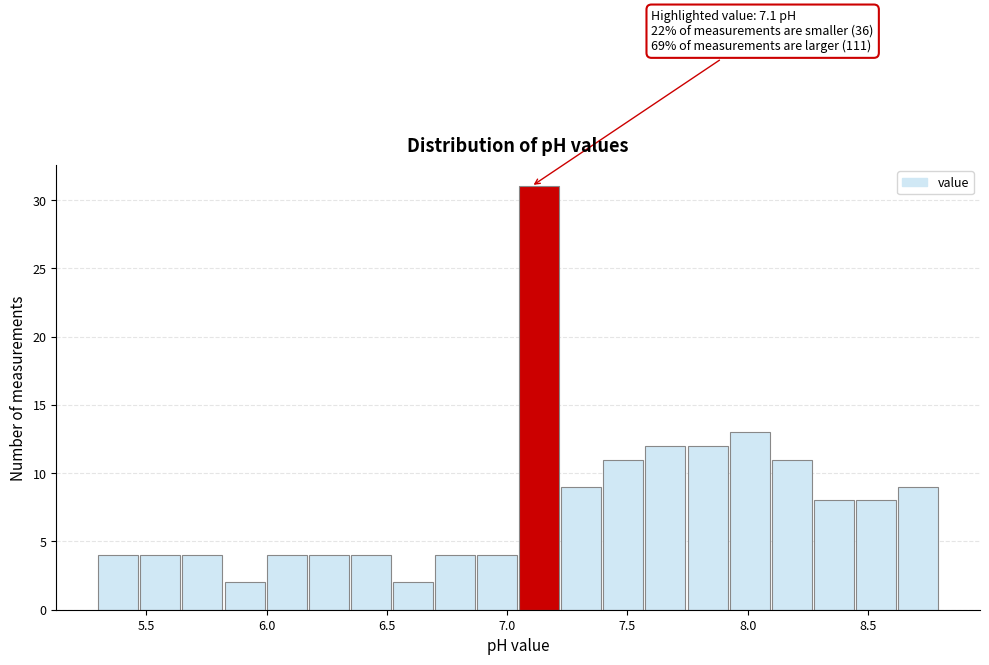

Around what value on the x-axis is the tallest bar? Give the approximate position of its centre, as read against the axis.

7.15